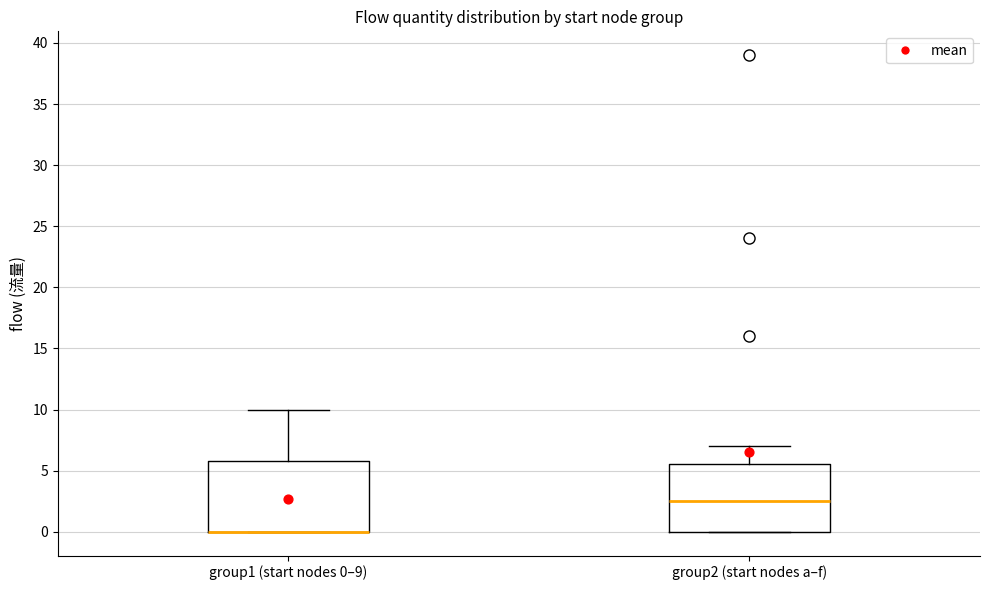

Where does the upper whisker of the box for group1 (start nodes 0–9) end on the y-axis? The values are not printed on the chart, so give them approximately, as read against the axis.

10.0